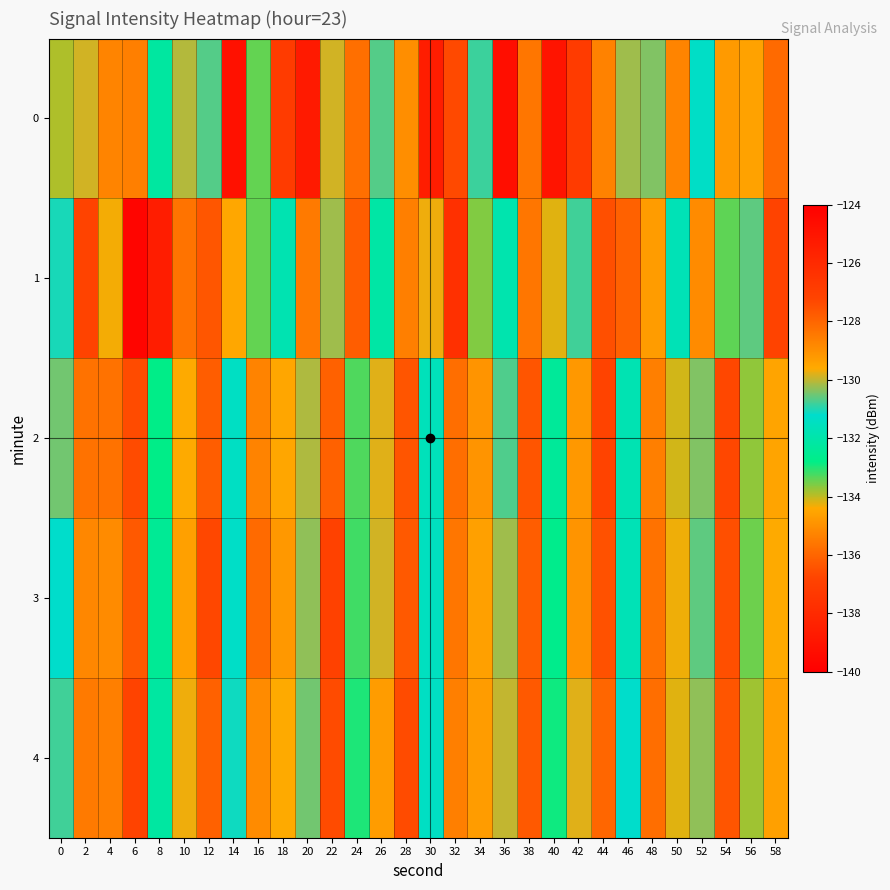

How many categories are shown in the chart?

30